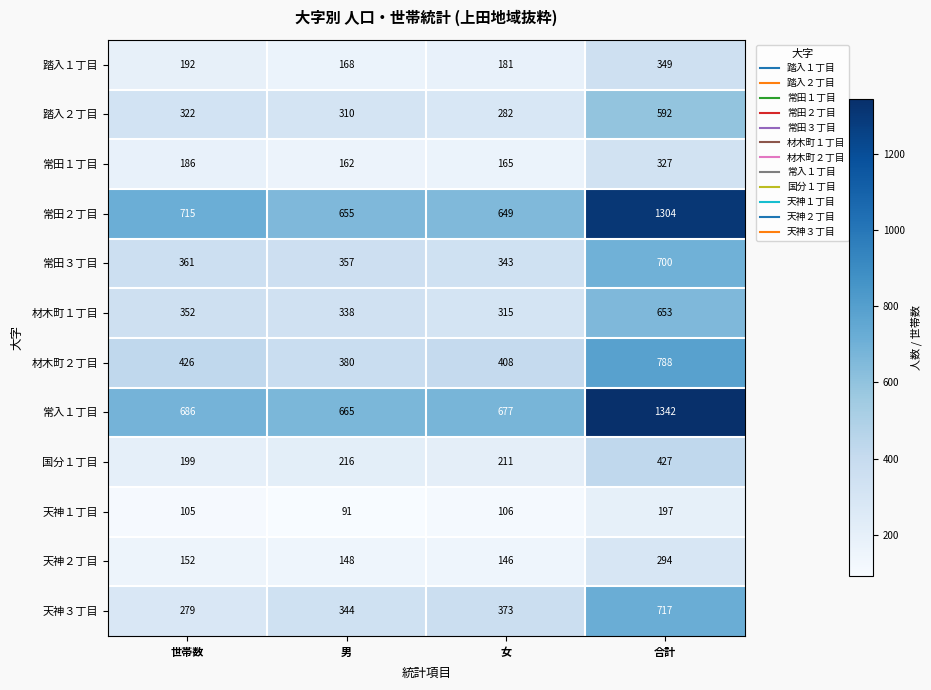

The value of 常田１丁目 at 合計 is 327. True or false?

True